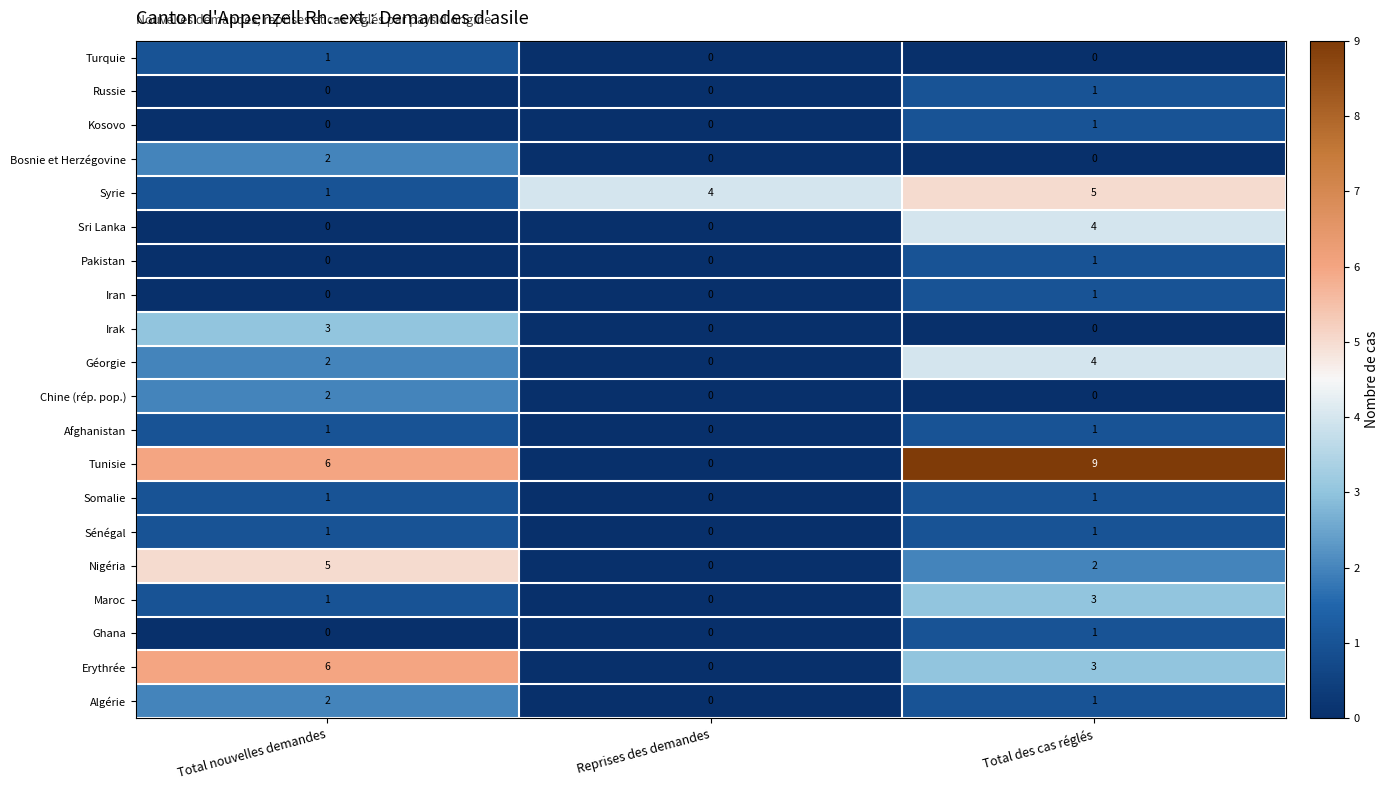

List the labels in order of Géorgie value, largest first.

Total des cas réglés, Total nouvelles demandes, Reprises des demandes